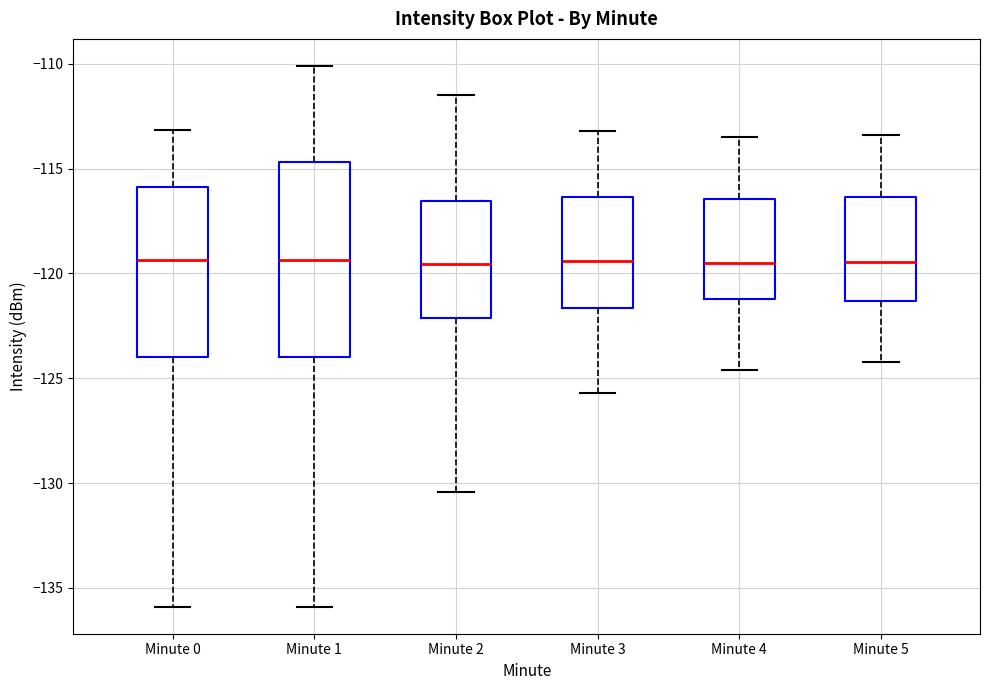

Where is the lower edge of the box for Minute 4 on the y-axis? The values are not printed on the chart, so give them approximately, as read against the axis.

-121.0